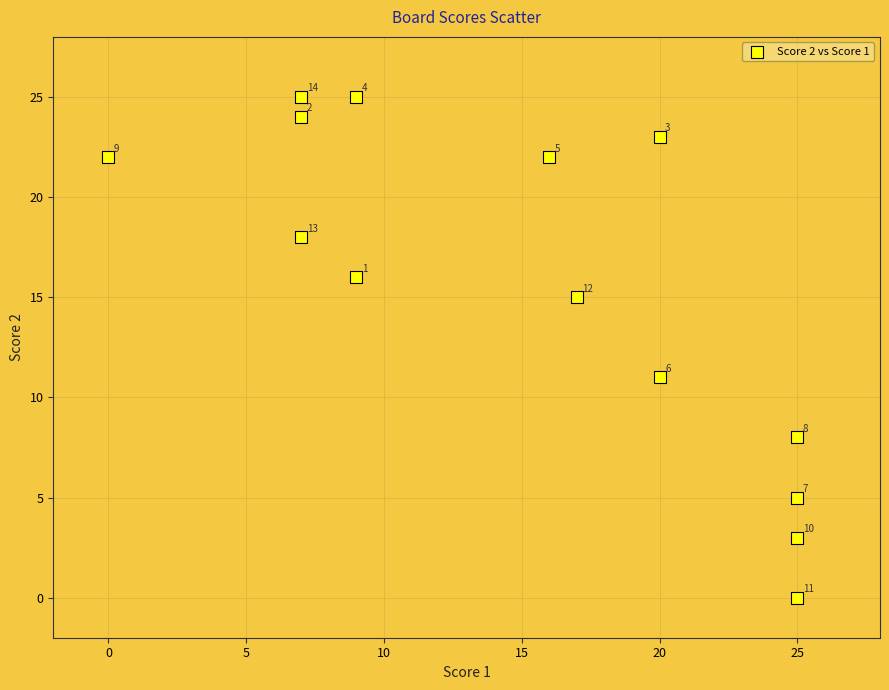

What is the range of Y values (max minus min)?

25